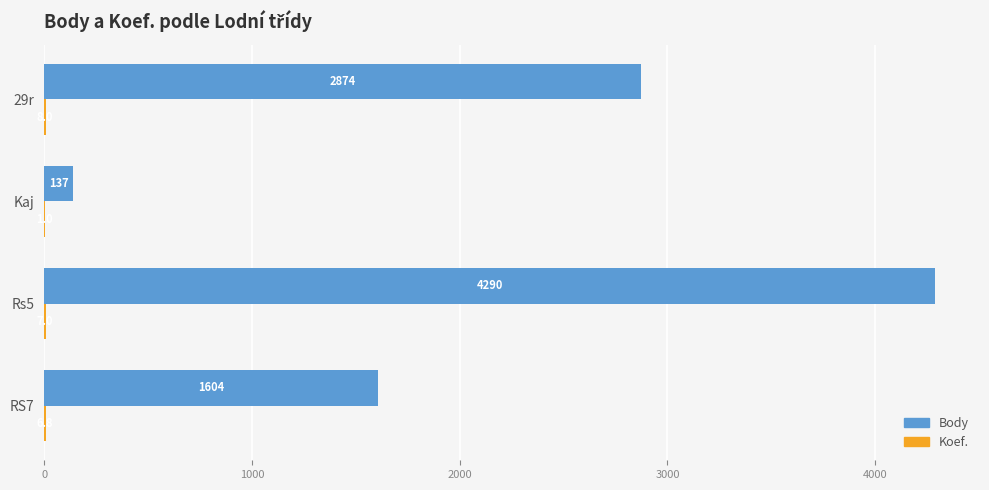

Is it true that Body equals 7388.4 at Rs5?

False